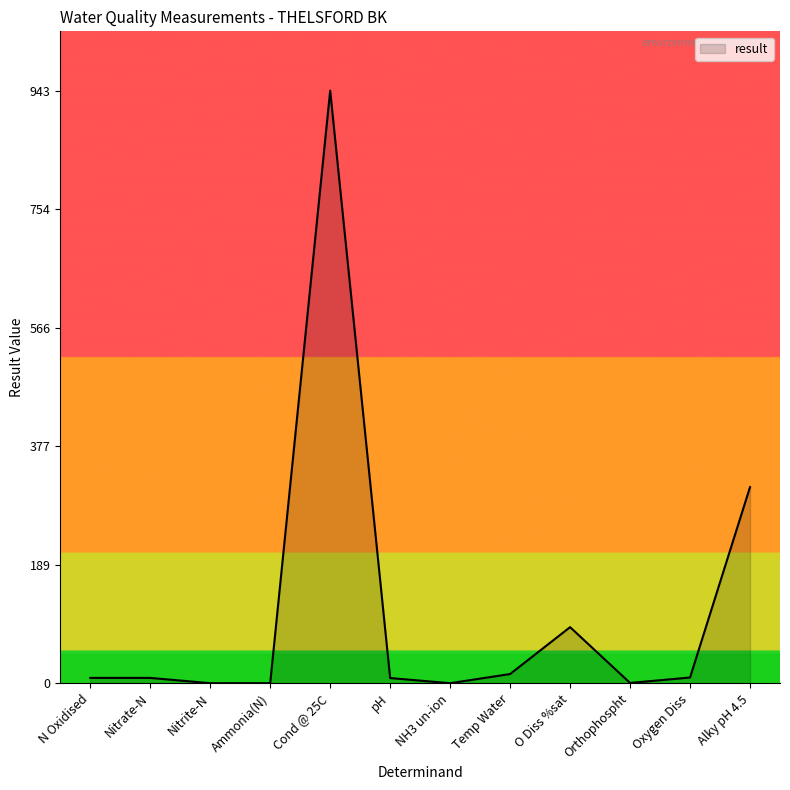

What is the maximum value shown in the chart?

943.0